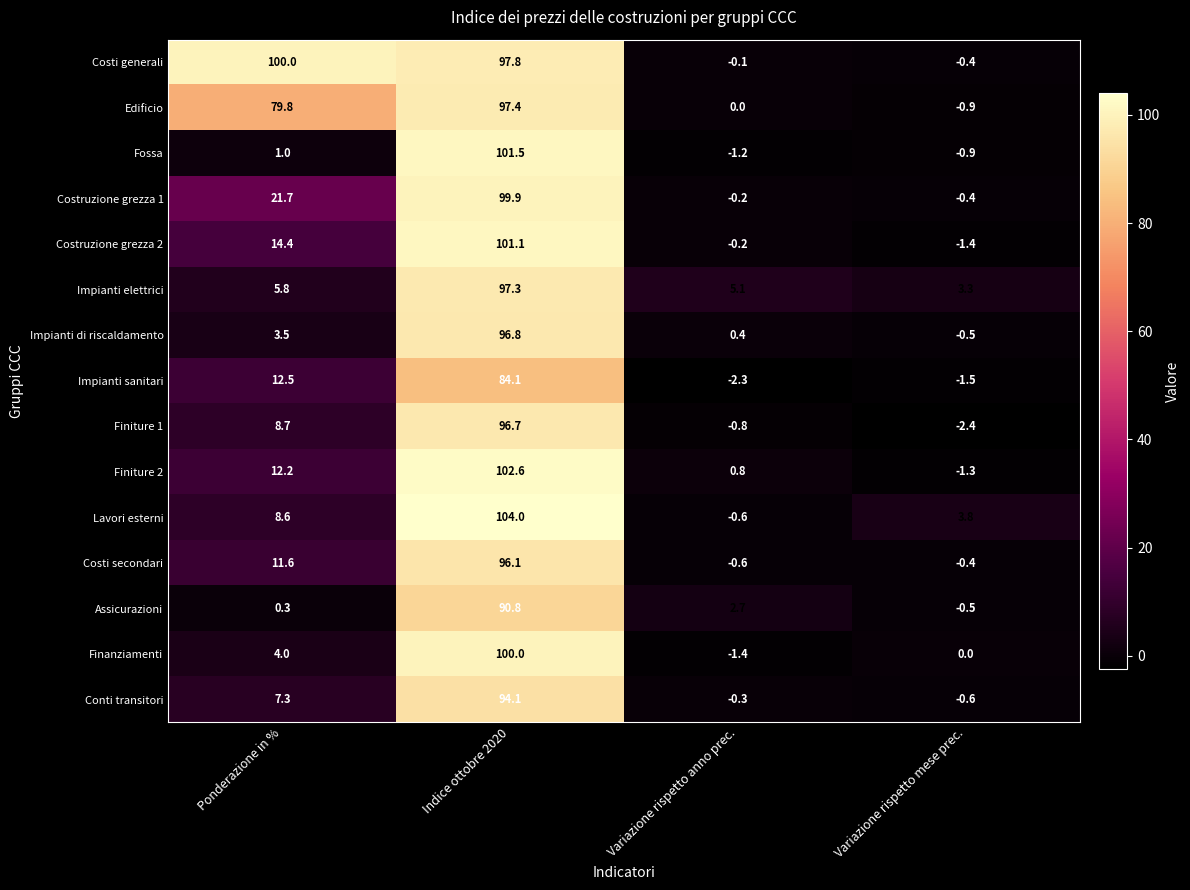

What is the sum of all Finiture 2 values?

114.3